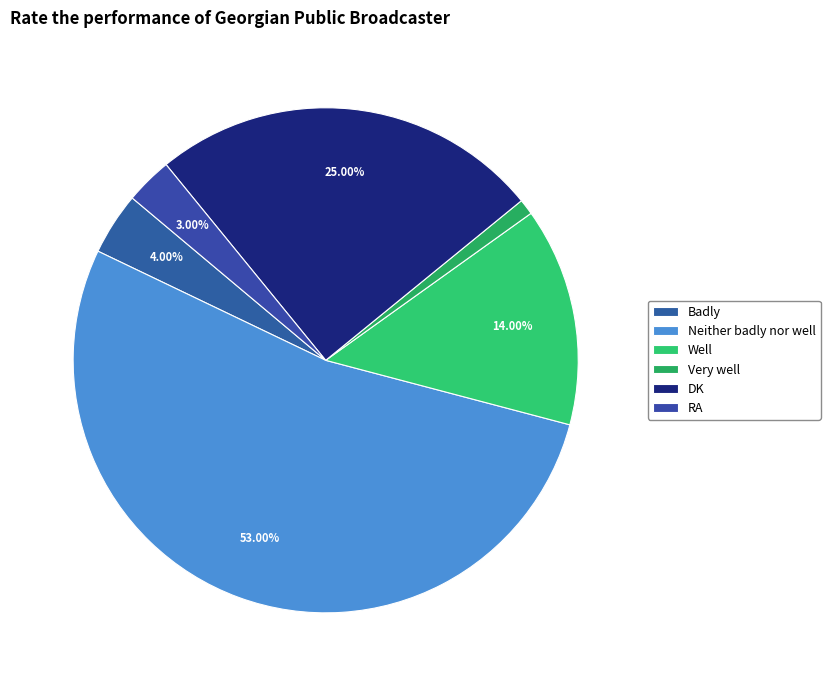

What is the largest slice in the pie chart?

Neither badly nor well